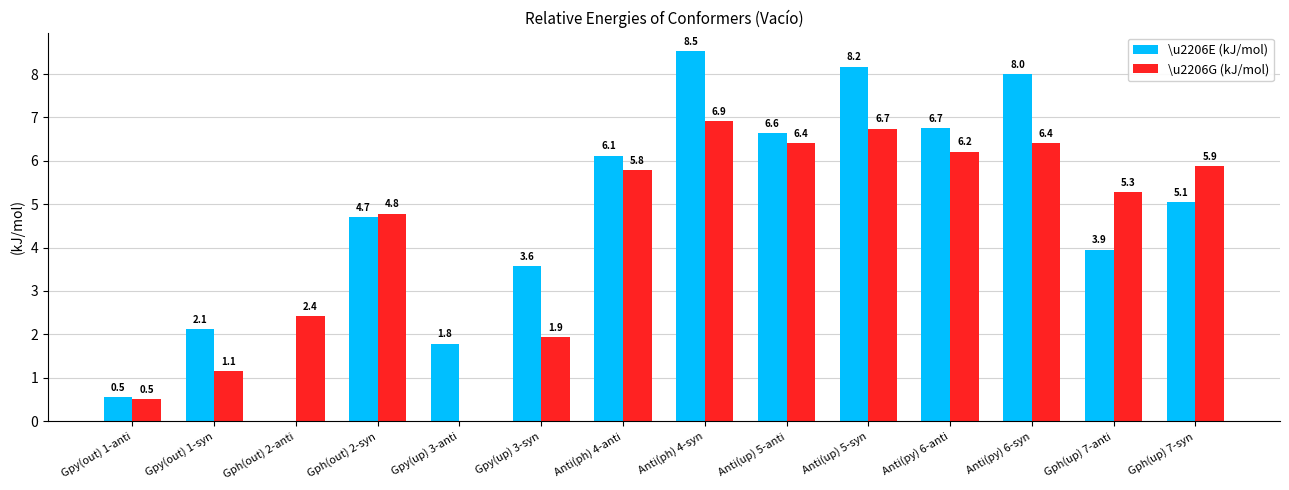

Which series changed the most between Anti(up) 5-syn and Anti(py) 6-anti?

\u2206E (kJ/mol)